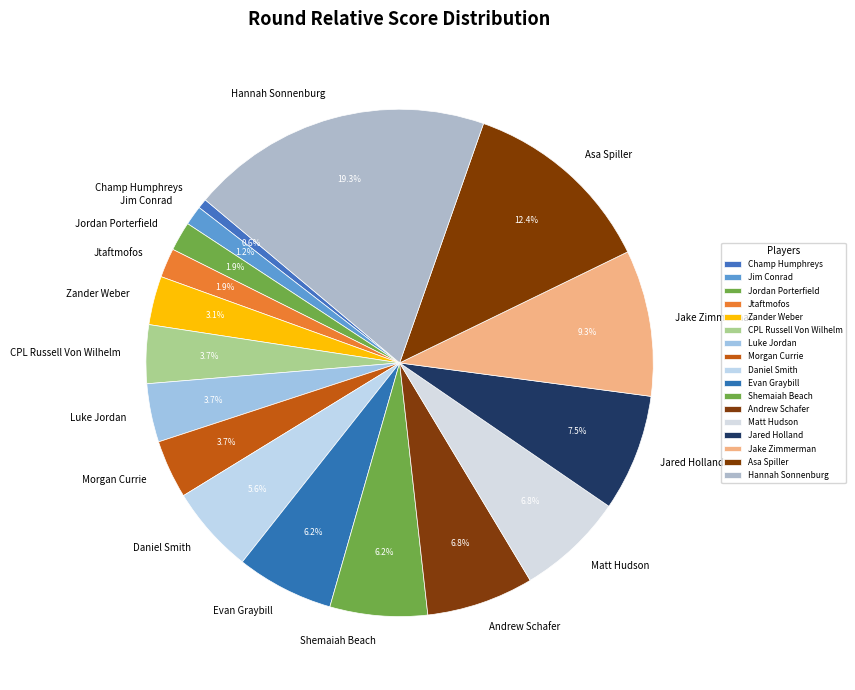

To the nearest percent, what portion does Luke Jordan represent?

4%